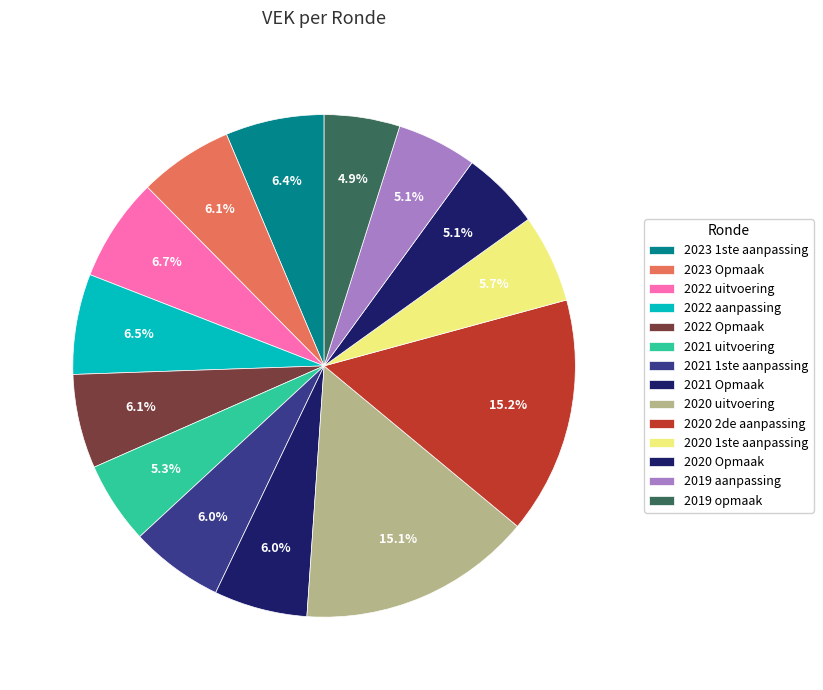

What is the smallest slice in the pie chart?

2019 opmaak